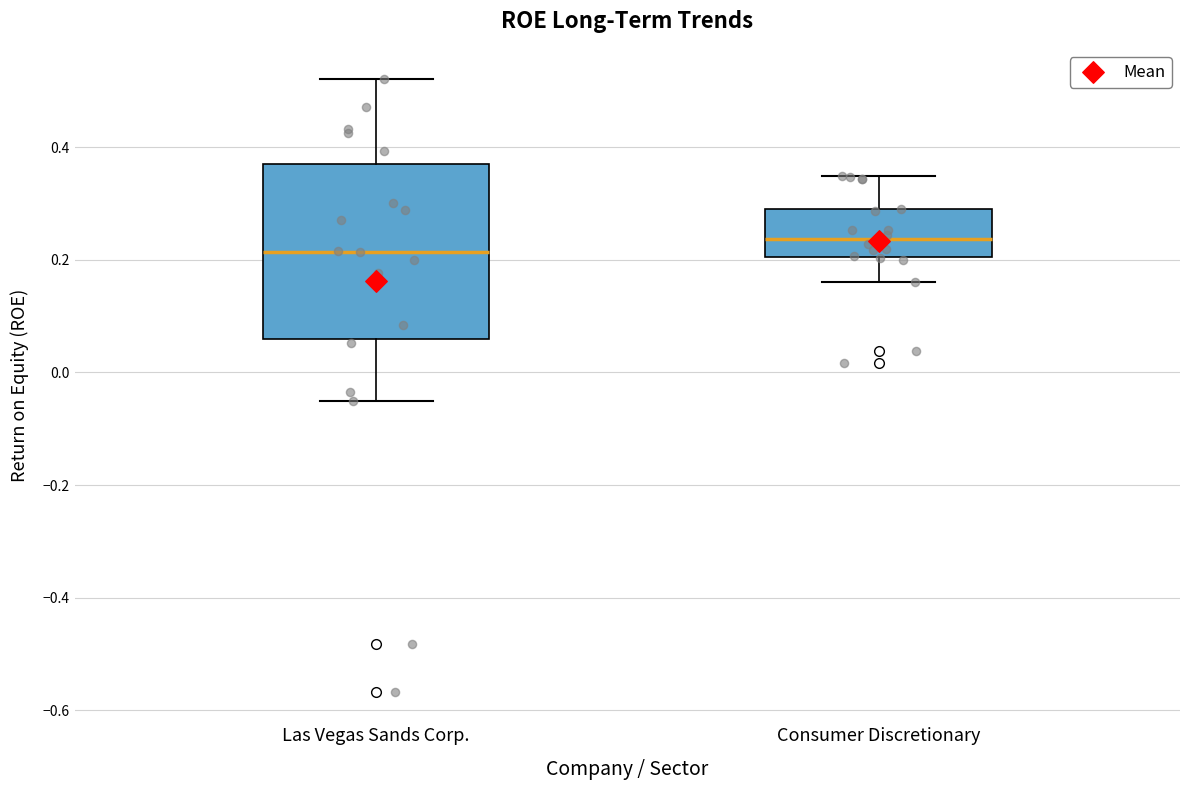

Where is the upper edge of the box for Las Vegas Sands Corp. on the y-axis? The values are not printed on the chart, so give them approximately, as read against the axis.

0.38